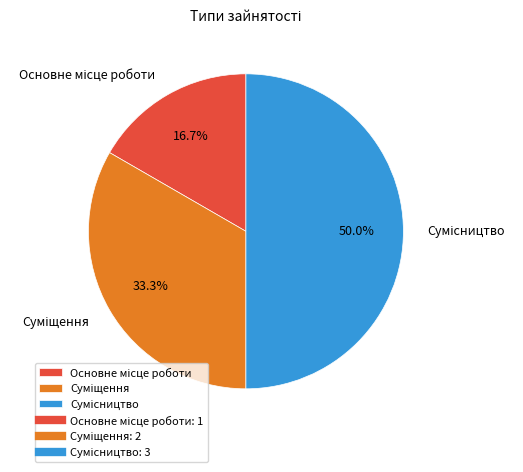

How much of the chart is everything except Основне місце роботи?

83.3%